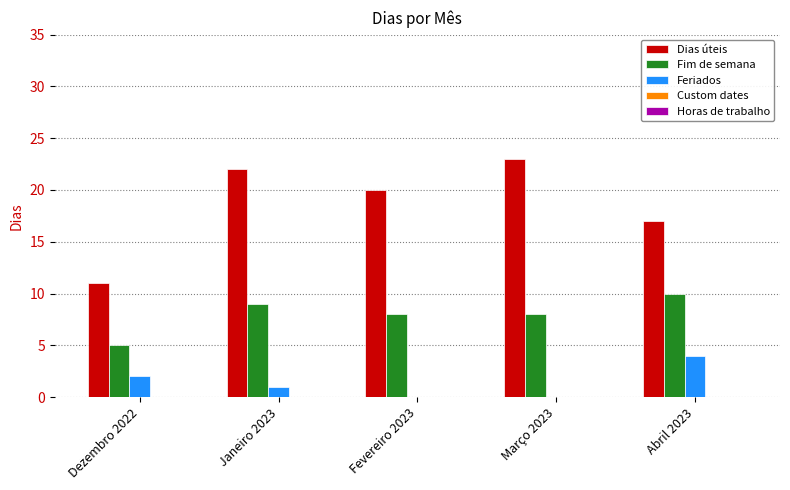

True or false: Dias úteis has a value of 31 at Janeiro 2023.

False